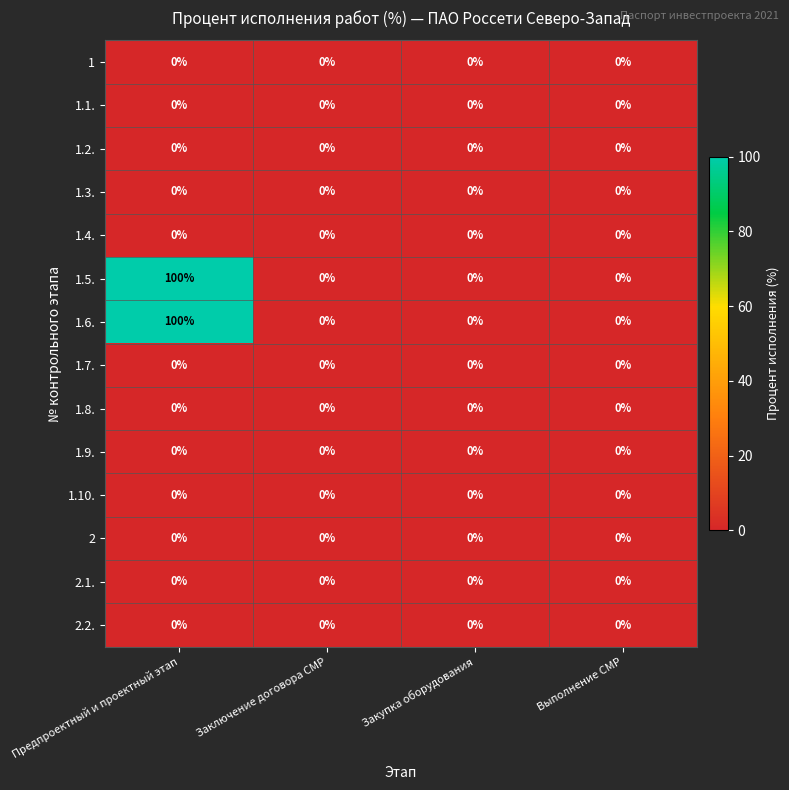

What is the maximum value shown in the chart?

100